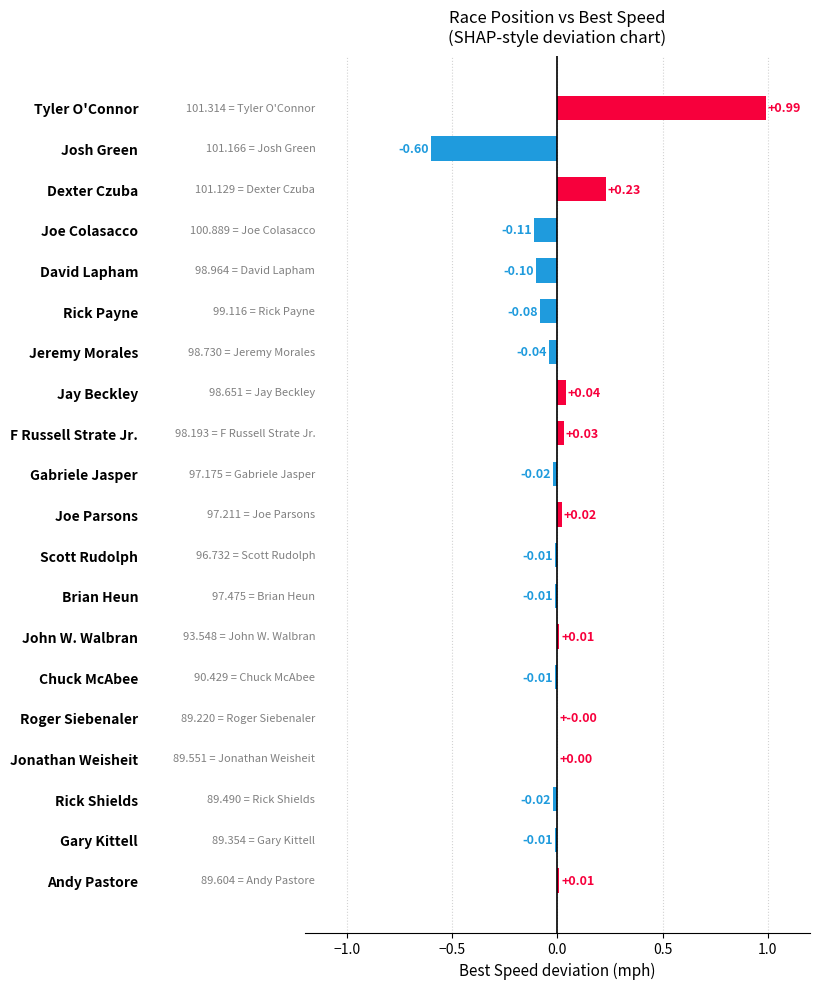

Which has a higher value, Gary Kittell or Josh Green?

Gary Kittell